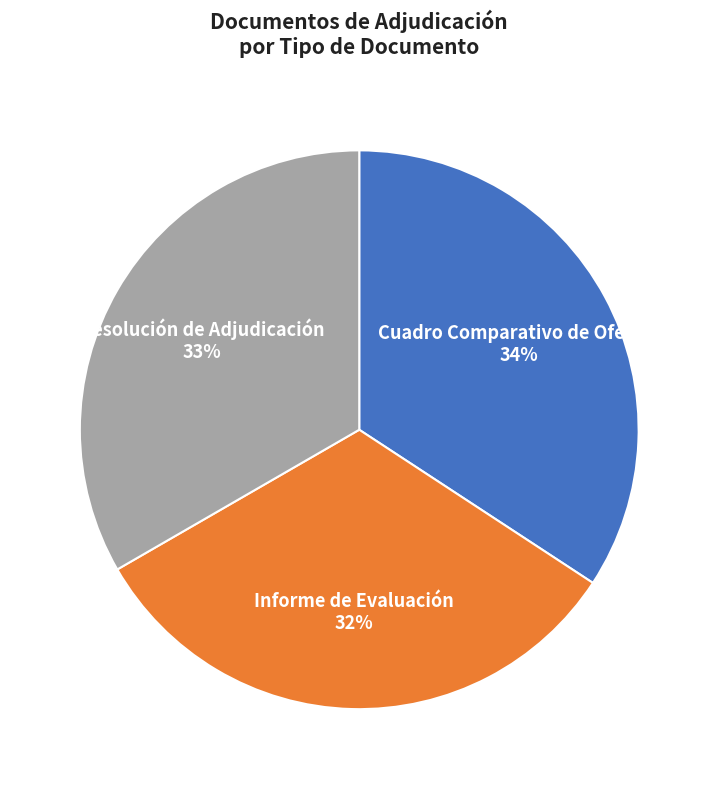

To the nearest percent, what is the combined percentage of Informe de Evaluación and Cuadro Comparativo de Ofertas?

67%